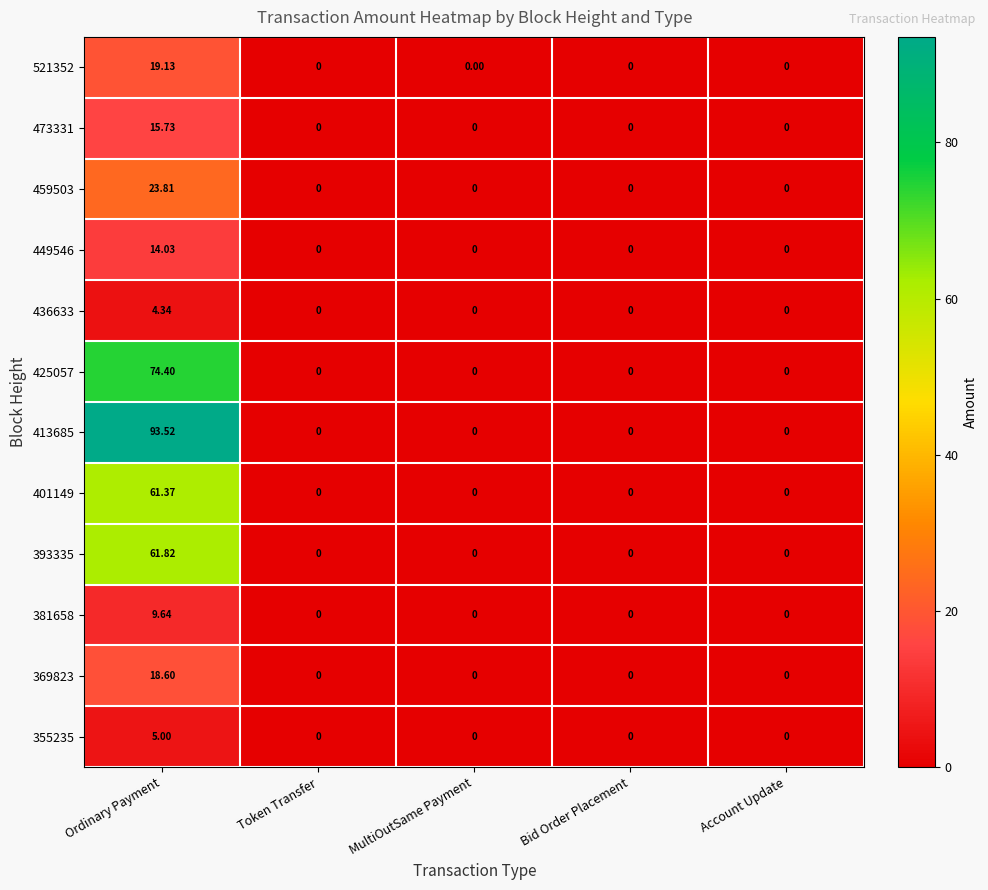

Which category has the highest value in the 369823 series?

Ordinary Payment